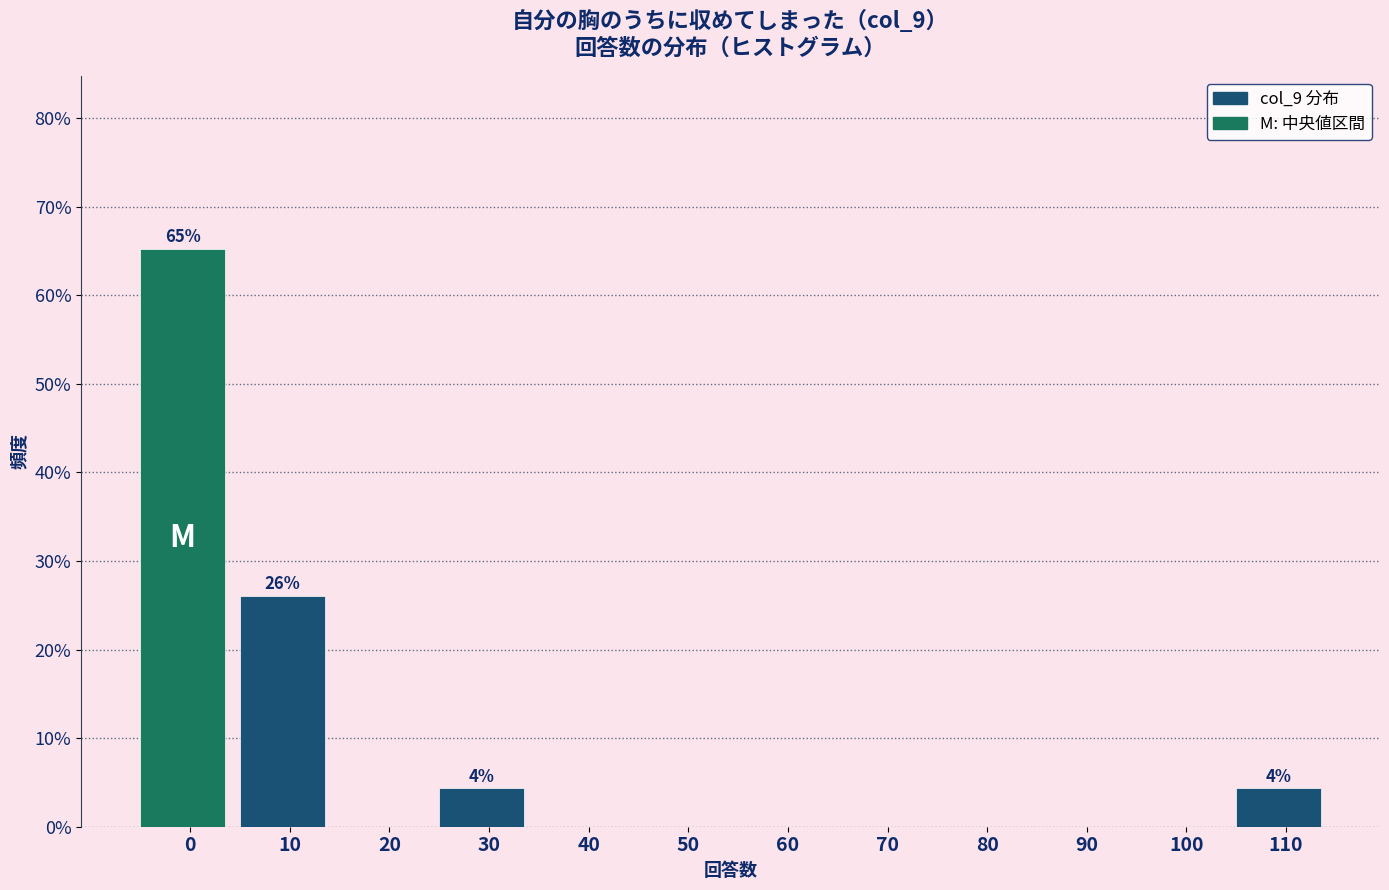

Reading left to right, transcribe all the data shown in this chart.

0=65.2	10=26.1	20=0.0	30=4.3	40=0.0	50=0.0	60=0.0	70=0.0	80=0.0	90=0.0	100=0.0	110=4.3